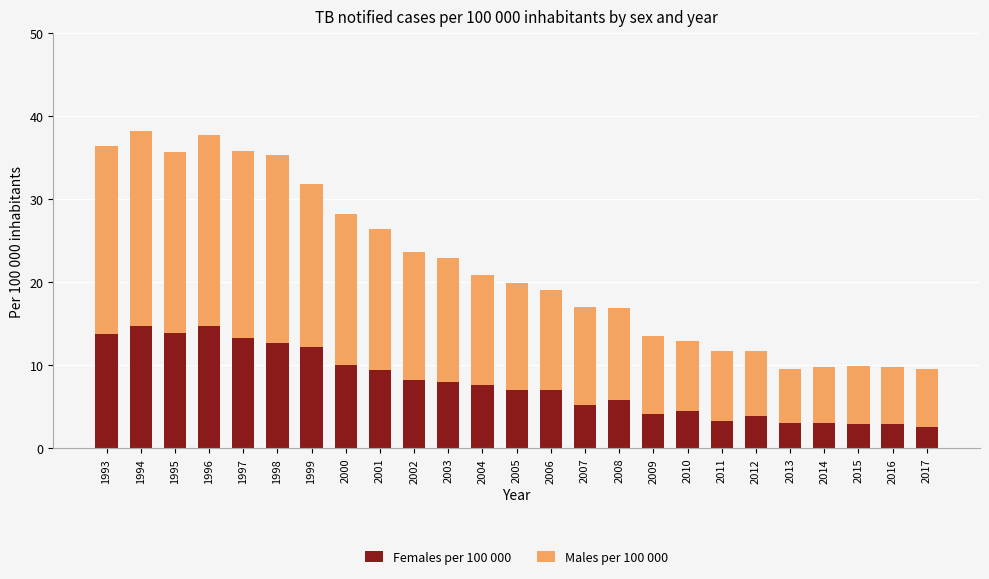

What is the sum of all Females per 100 000 values?

194.2